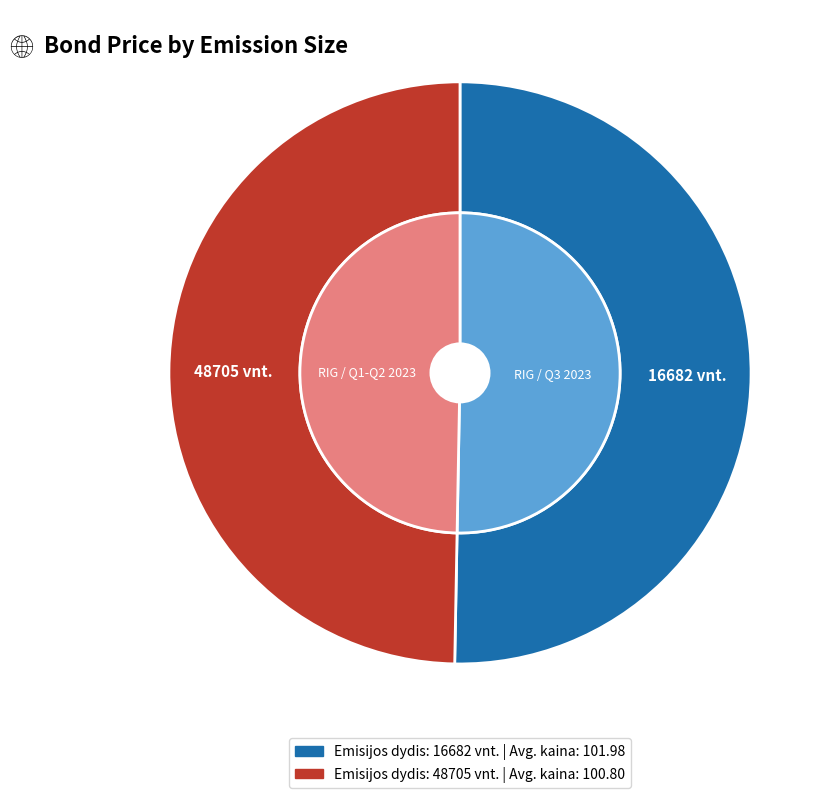

Is there any slice that represents more than half of the pie?

Yes